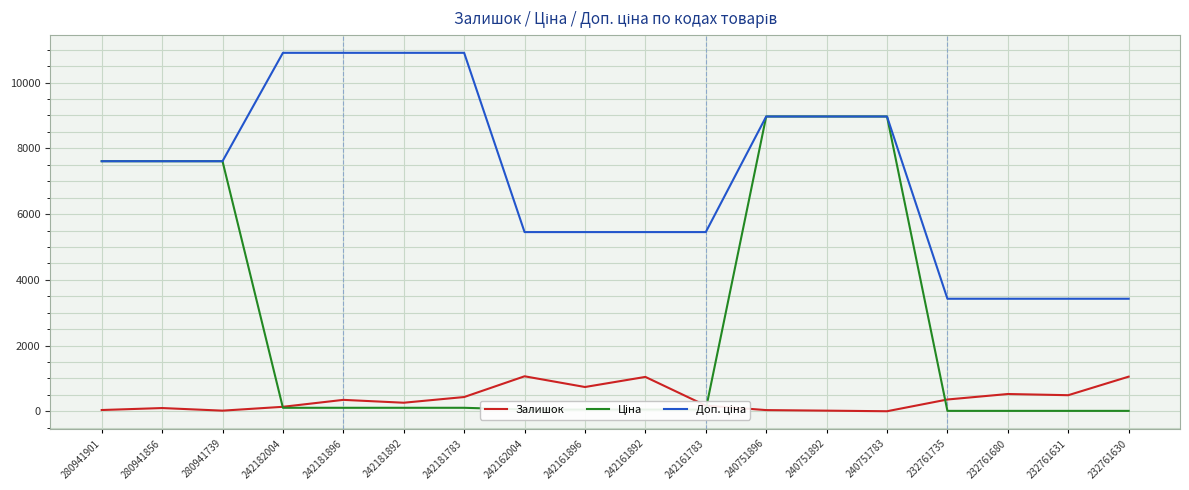

What is the maximum value shown in the chart?

10903.0